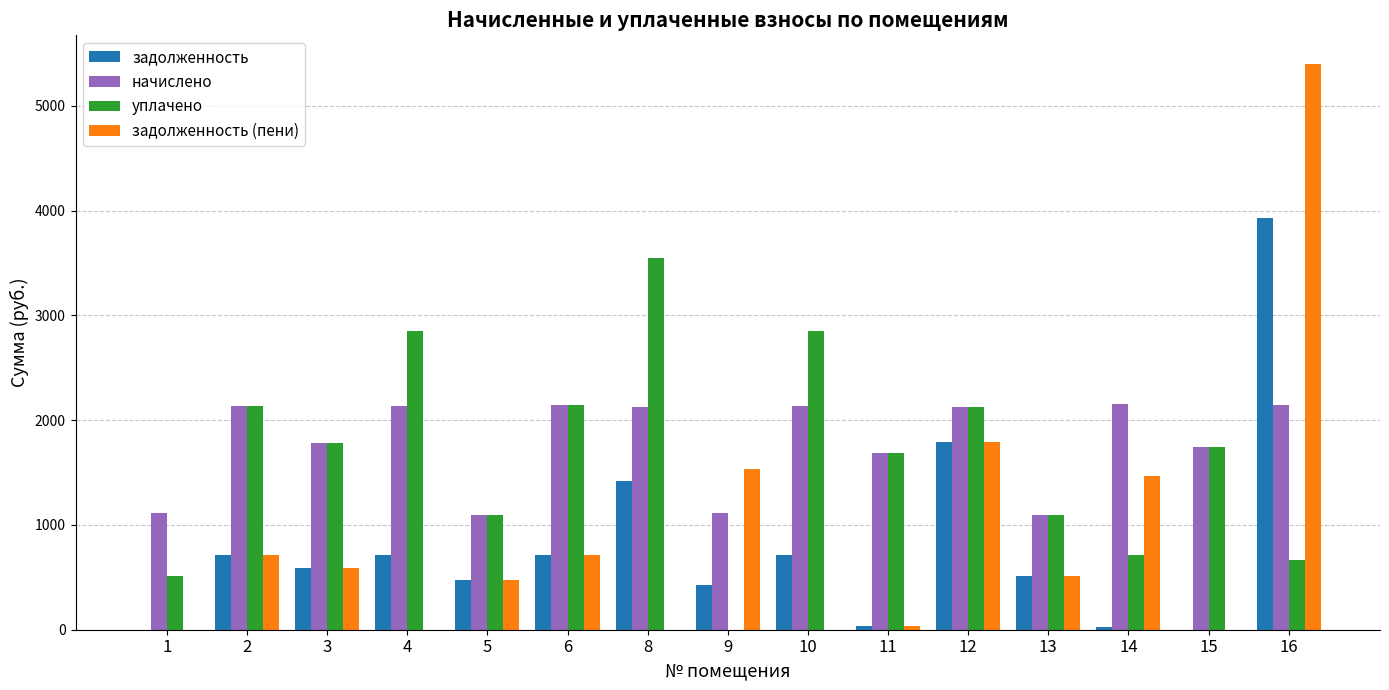

At which category is the sum across all series the highest?

16